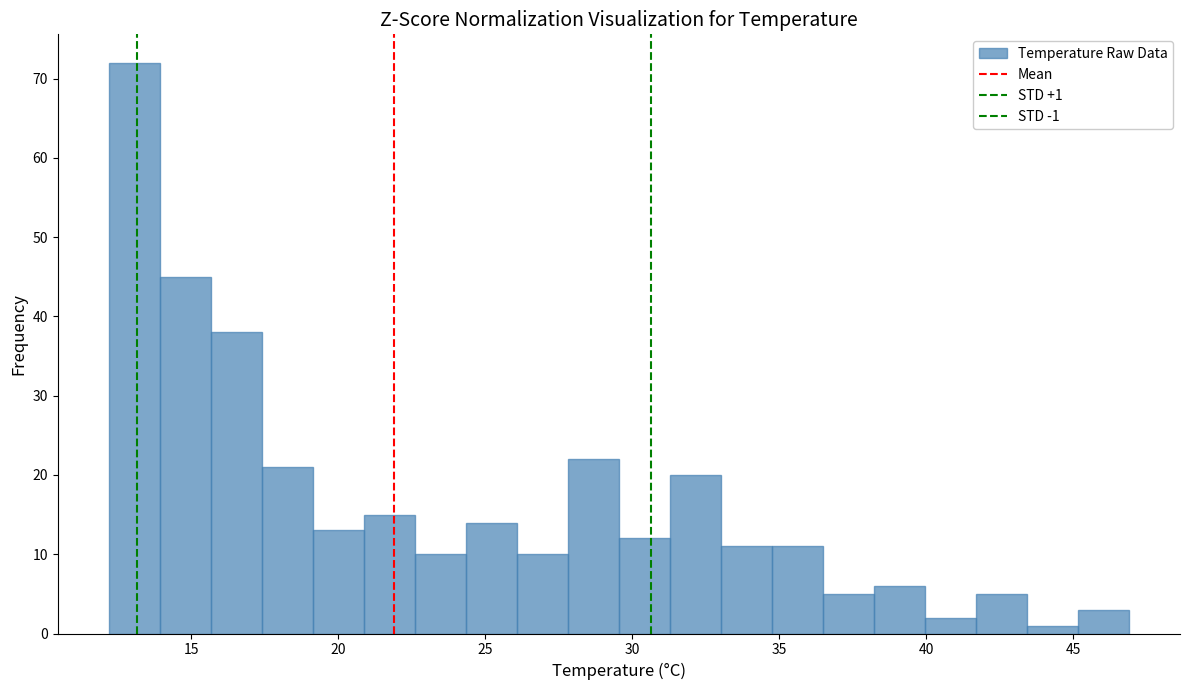

Read against the x-axis, roughly where is the centre of the tallest bar?

13.0